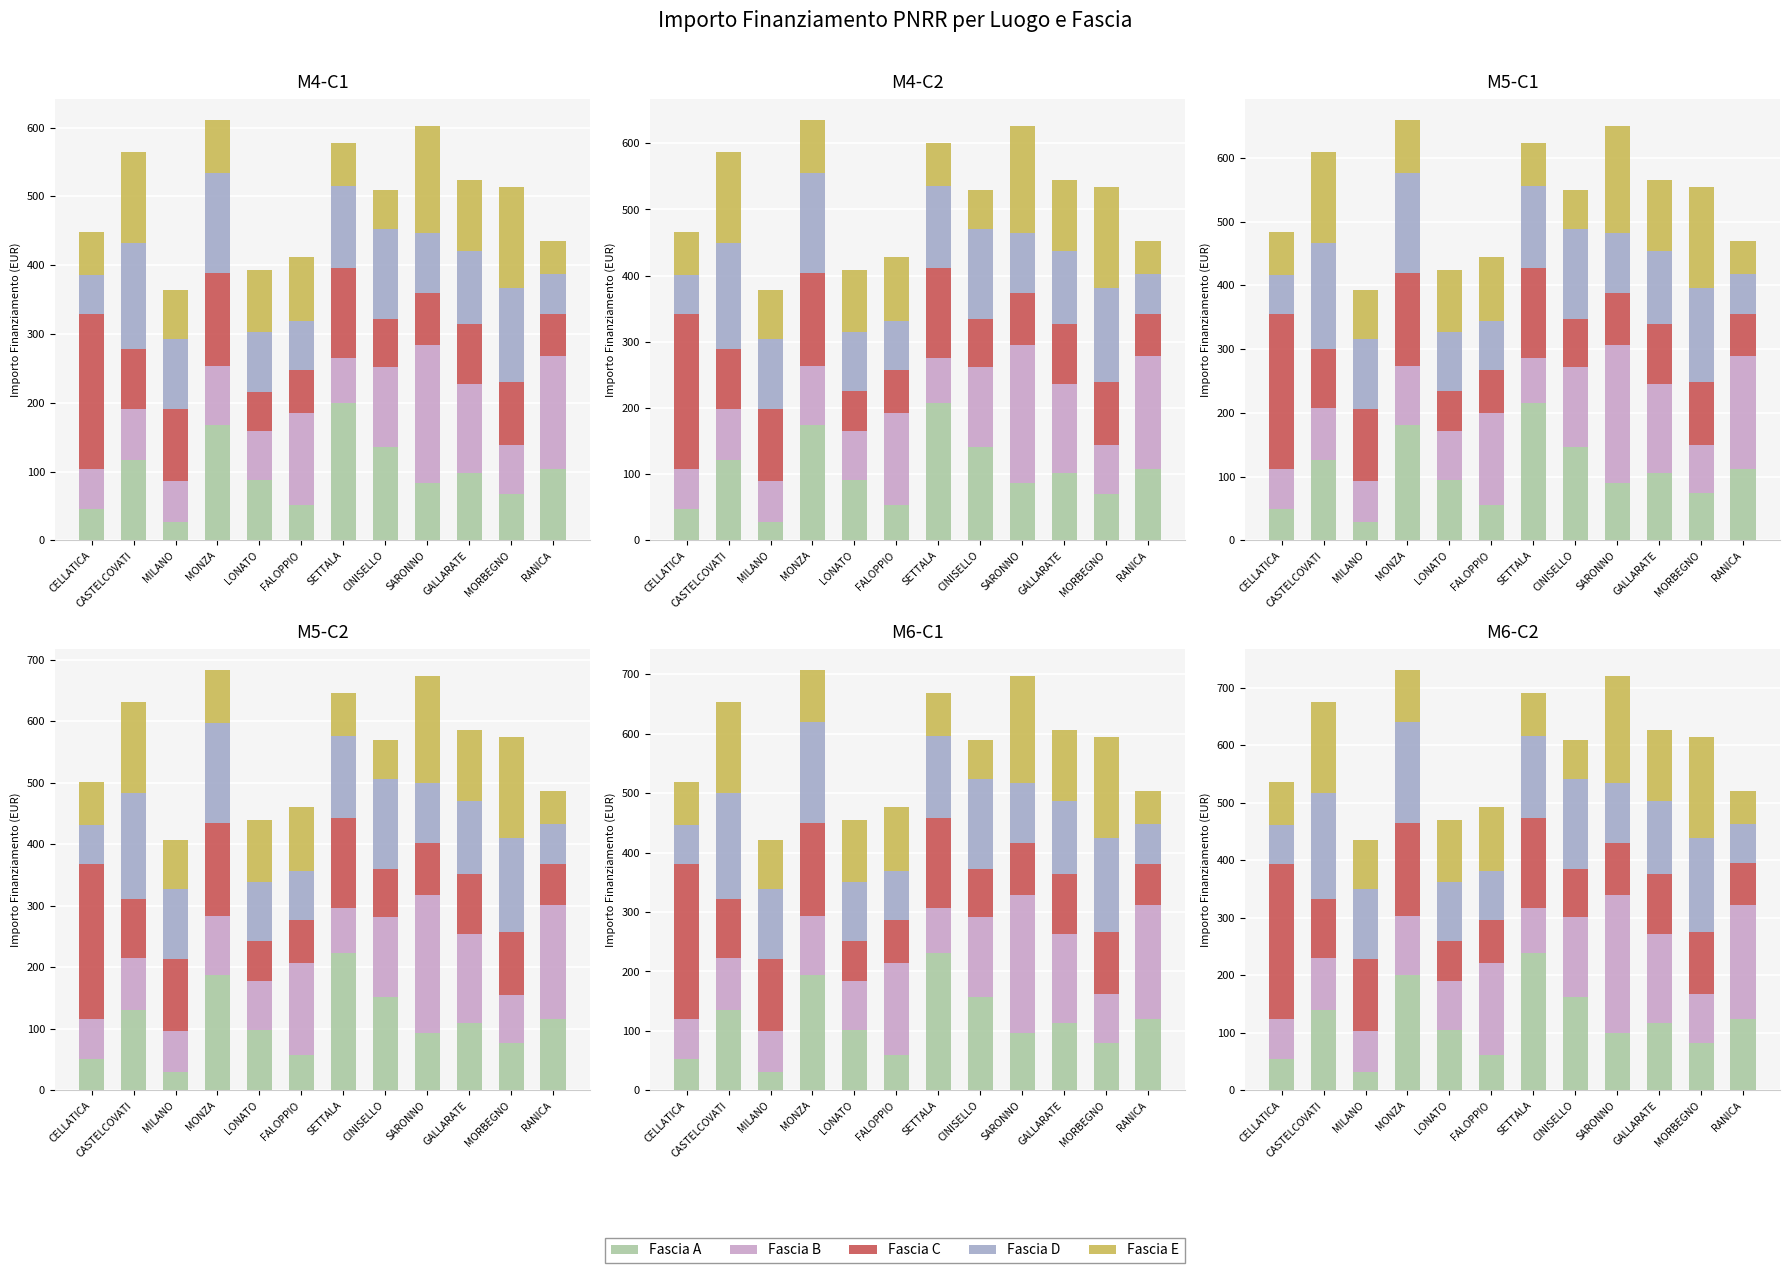

What is the label of the 4th bar from the left?

MONZA